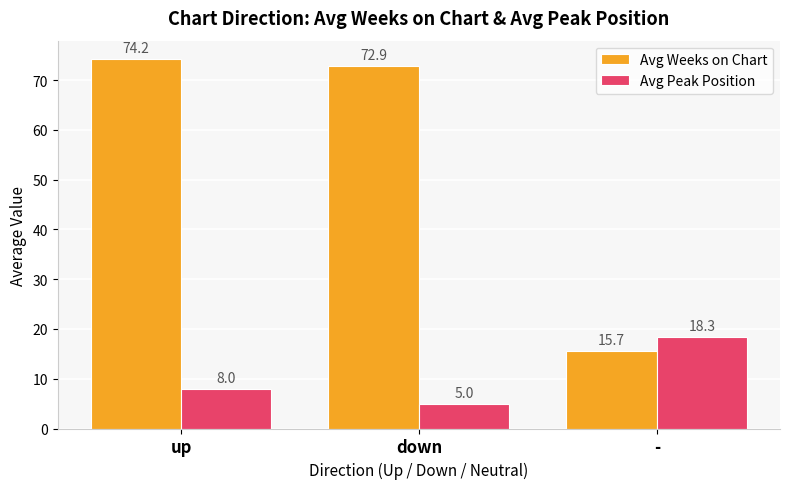

At how many categories does at least one series exceed 70?

2